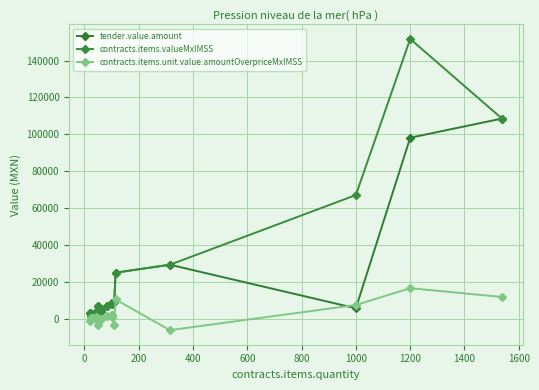

What is the value of the contracts.items.unit.value.amountOverpriceMxIMSS point at the 12th from the left?

2010.6